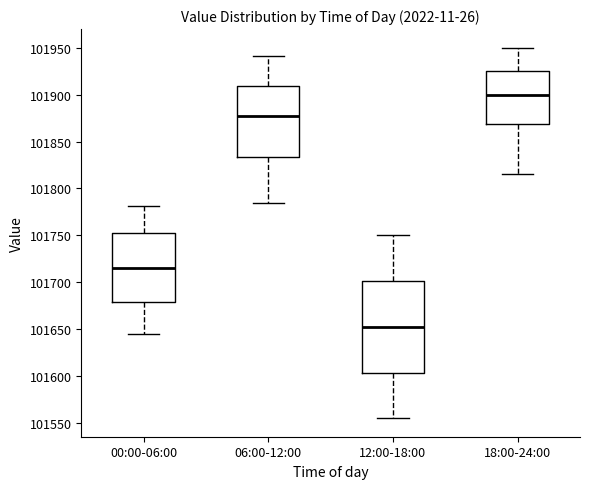

Comparing the boxes themselves (not the whiskers), which one is the tallest?

12:00-18:00